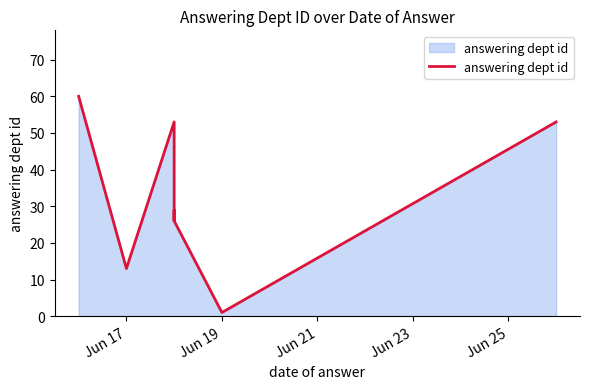

Does the chart display data point markers on the line(s)?

No